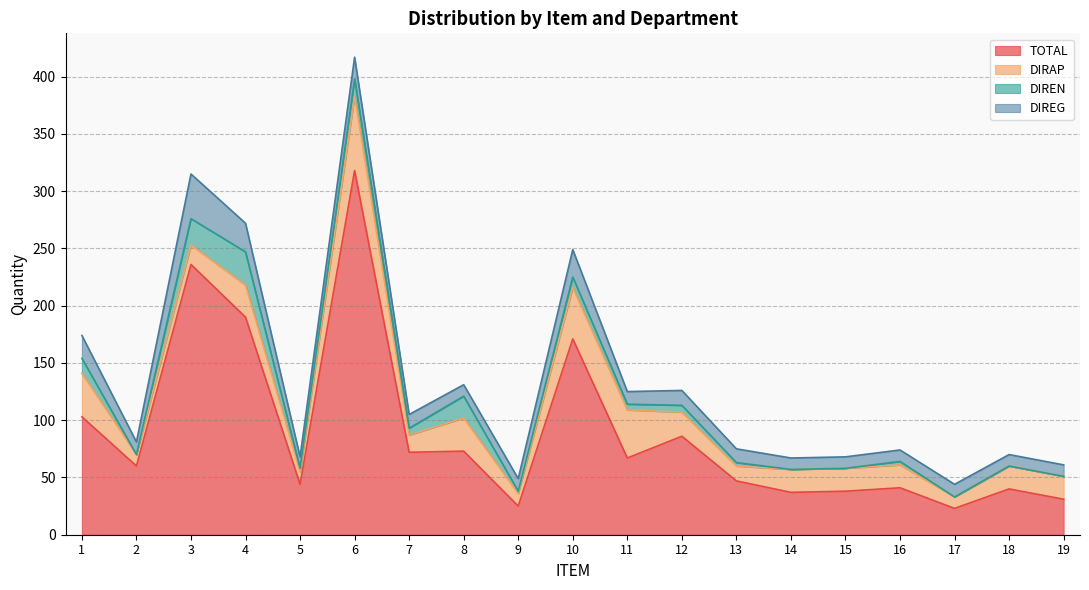

Reading right to left, transcribe all the data shown in this chart.

TOTAL: 19=31	18=40	17=23	16=41	15=38	14=37	13=47	12=86	11=67	10=171	9=25	8=73	7=72	6=318	5=44	4=190	3=236	2=60	1=103
DIRAP: 19=20	18=20	17=10	16=20	15=20	14=20	13=13	12=21	11=42	10=45	9=11	8=29	7=15	6=65	5=11	4=28	3=17	2=10	1=38
DIREN: 19=0	18=0	17=0	16=3	15=0	14=0	13=3	12=6	11=5	10=9	9=2	8=19	7=6	6=15	5=3	4=29	3=23	2=0	1=13
DIREG: 19=10	18=10	17=11	16=10	15=10	14=10	13=12	12=13	11=11	10=24	9=11	8=10	7=12	6=19	5=10	4=25	3=39	2=11	1=20